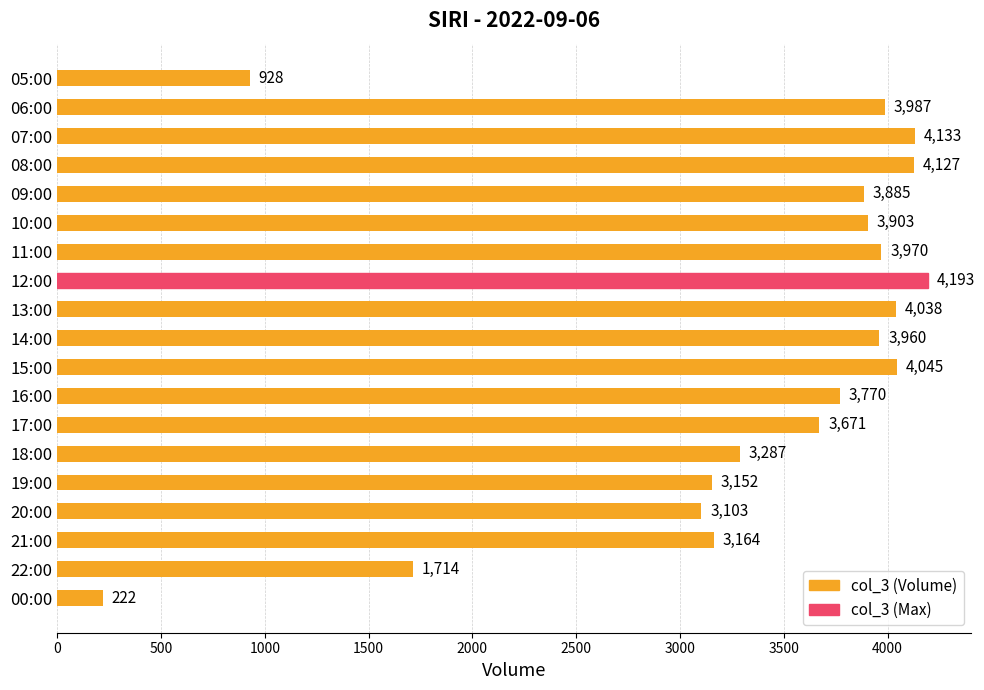

What is the value of the 15th bar from the top?

3152